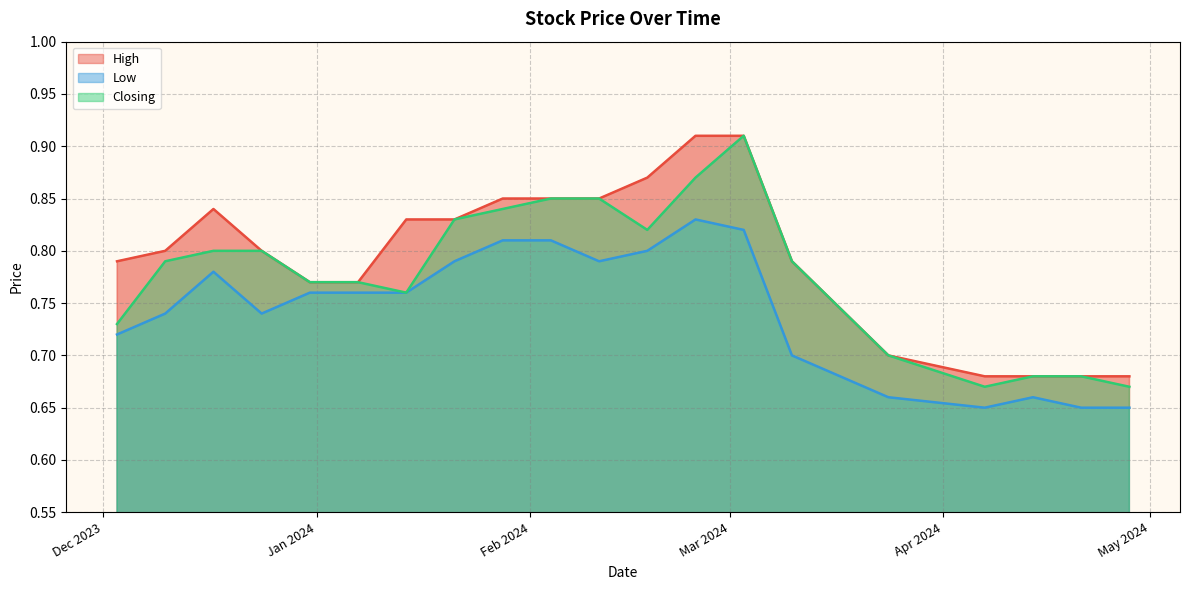

Reading left to right, what are all the values shown in this chart?

High: 0.8	0.8	0.8	0.8	0.8	0.8	0.8	0.8	0.8	0.8	0.8	0.9	0.9	0.9	0.8	0.7	0.7	0.7	0.7	0.7
Low: 0.7	0.7	0.8	0.7	0.8	0.8	0.8	0.8	0.8	0.8	0.8	0.8	0.8	0.8	0.7	0.7	0.7	0.7	0.7	0.7
Closing: 0.7	0.8	0.8	0.8	0.8	0.8	0.8	0.8	0.8	0.8	0.8	0.8	0.9	0.9	0.8	0.7	0.7	0.7	0.7	0.7